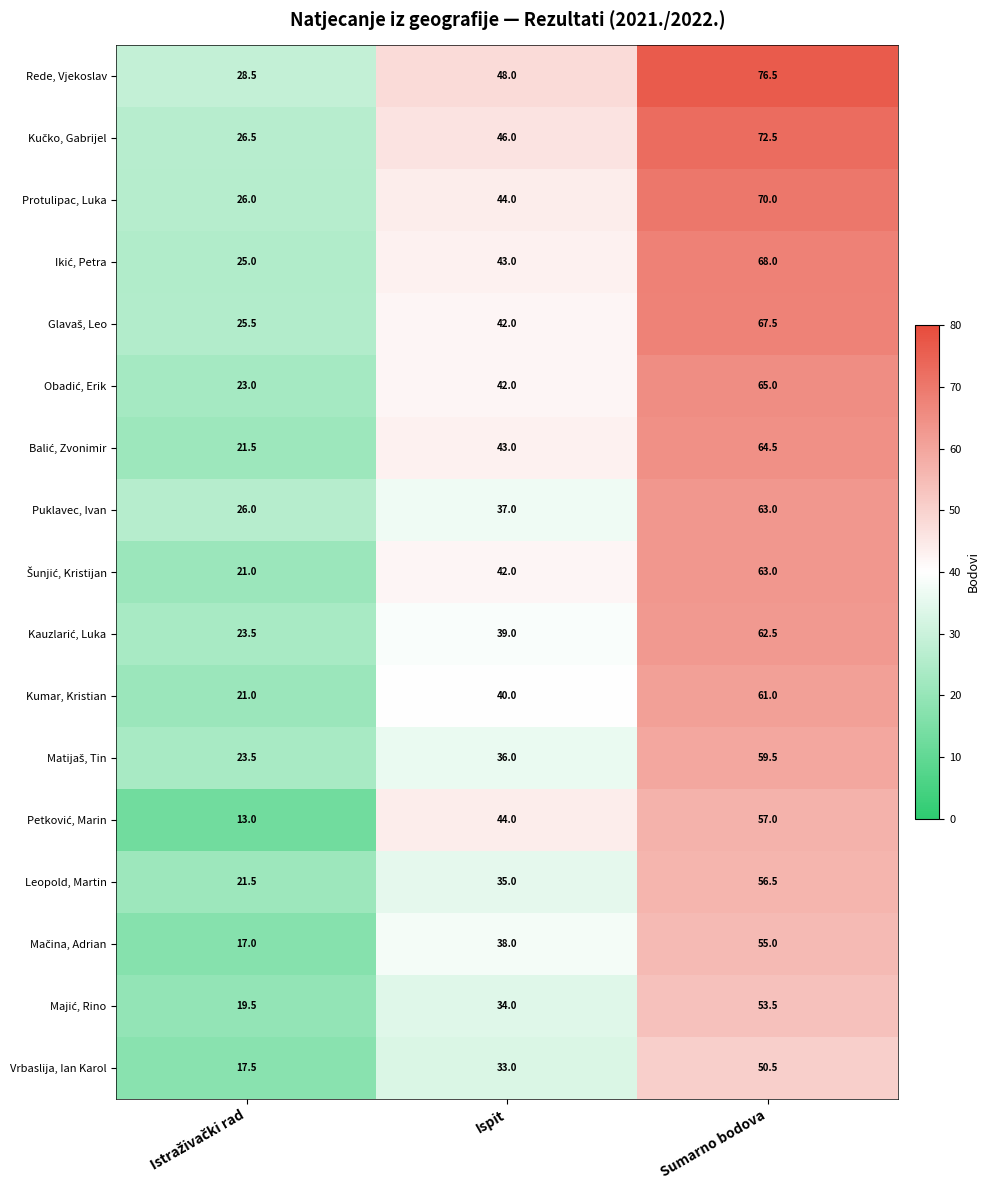

The Kumar, Kristian series shows 36.6 at Sumarno bodova. True or false?

False